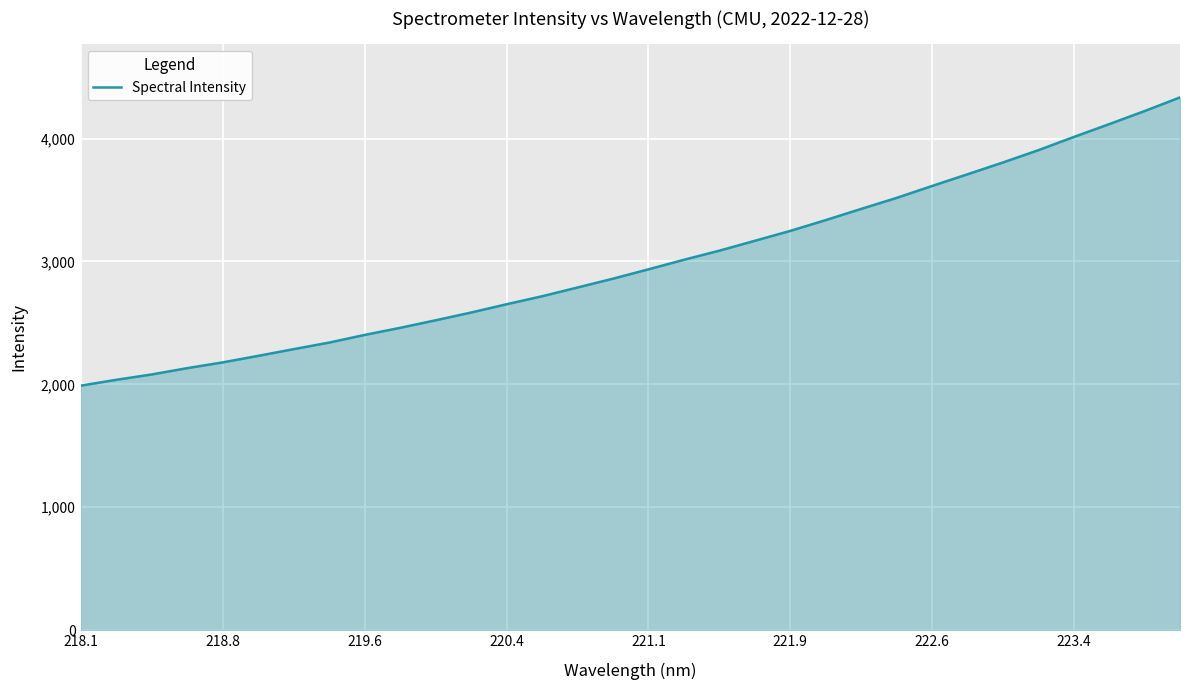

What is the minimum value shown in the chart?

1988.8